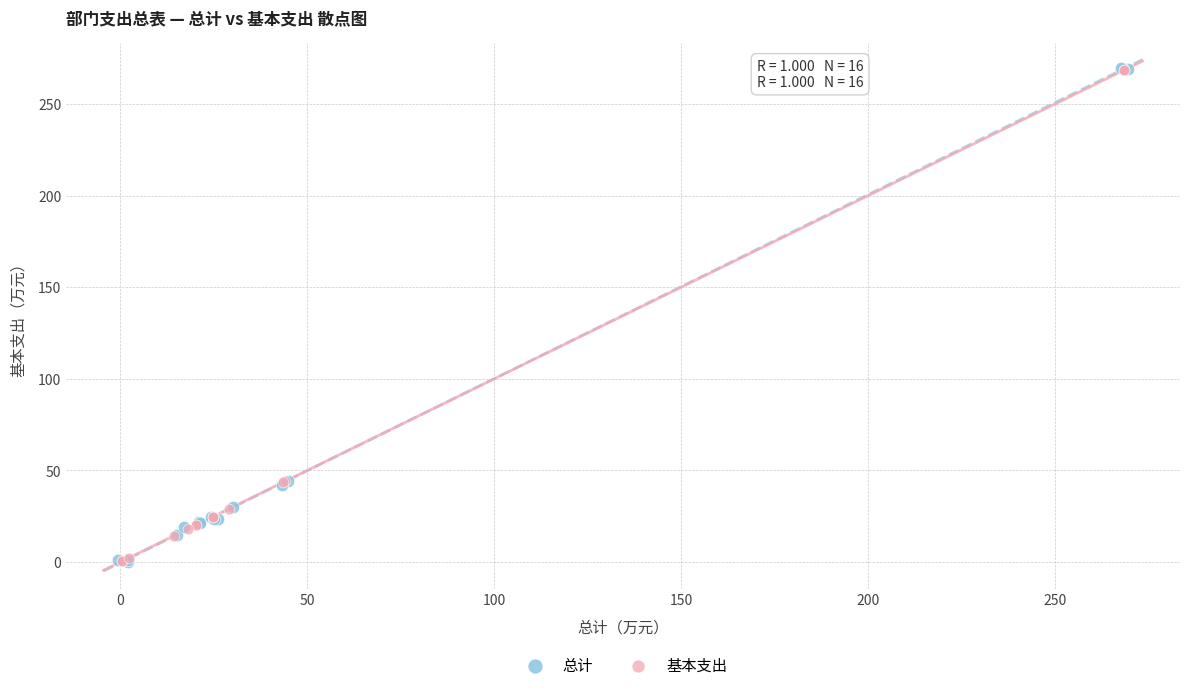

Which series has the widest spread of Y values?

总计